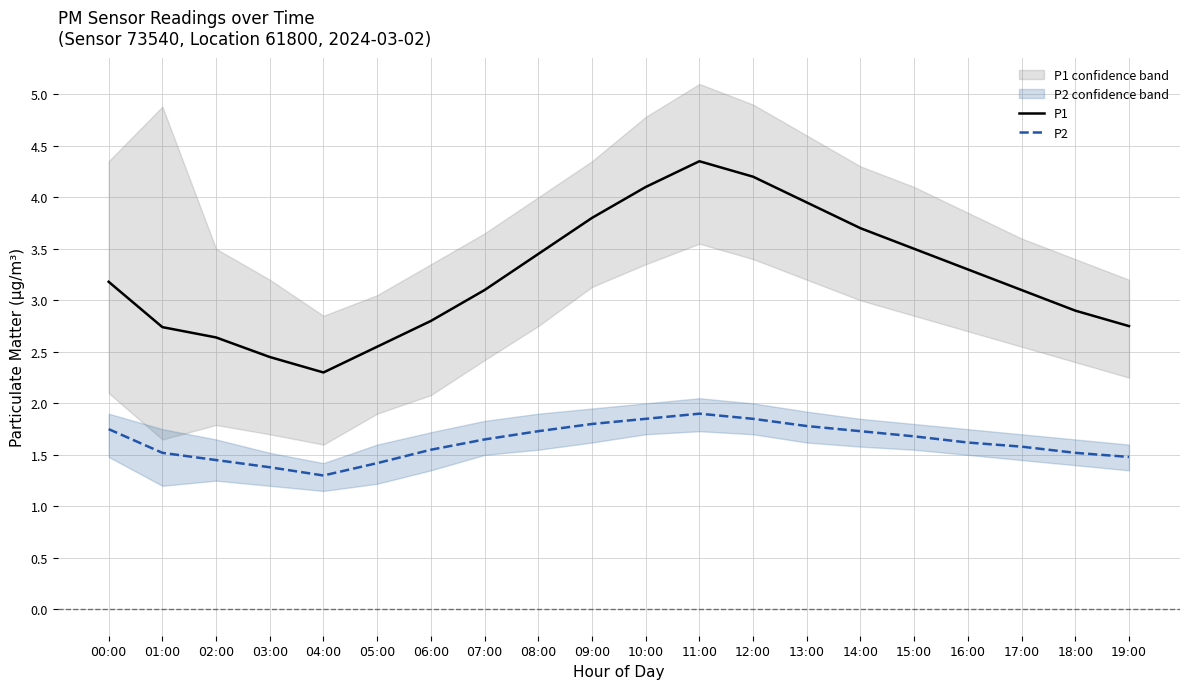

Reading right to left, transcribe all the data shown in this chart.

P1: 19:00=2.8	18:00=2.9	17:00=3.1	16:00=3.3	15:00=3.5	14:00=3.7	13:00=4.0	12:00=4.2	11:00=4.3	10:00=4.1	09:00=3.8	08:00=3.5	07:00=3.1	06:00=2.8	05:00=2.5	04:00=2.3	03:00=2.5	02:00=2.6	01:00=2.7	00:00=3.2
P2: 19:00=1.5	18:00=1.5	17:00=1.6	16:00=1.6	15:00=1.7	14:00=1.7	13:00=1.8	12:00=1.9	11:00=1.9	10:00=1.9	09:00=1.8	08:00=1.7	07:00=1.6	06:00=1.6	05:00=1.4	04:00=1.3	03:00=1.4	02:00=1.4	01:00=1.5	00:00=1.8